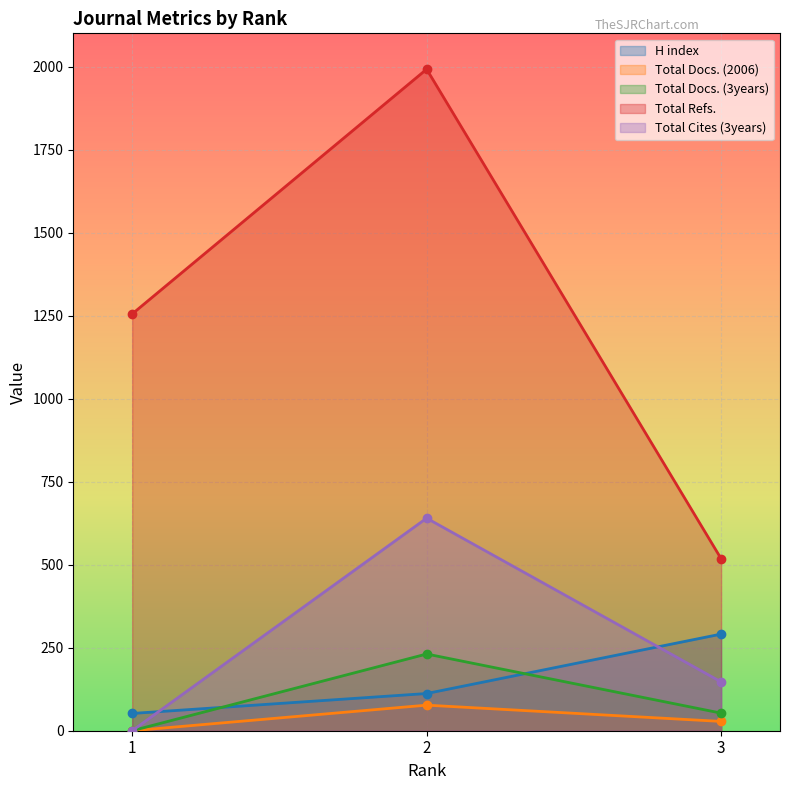

Reading left to right, transcribe all the data shown in this chart.

H index: 52	112	291
Total Docs. (2006): 0	77	28
Total Docs. (3years): 0	231	53
Total Refs.: 1255	1992	518
Total Cites (3years): 0	640	147